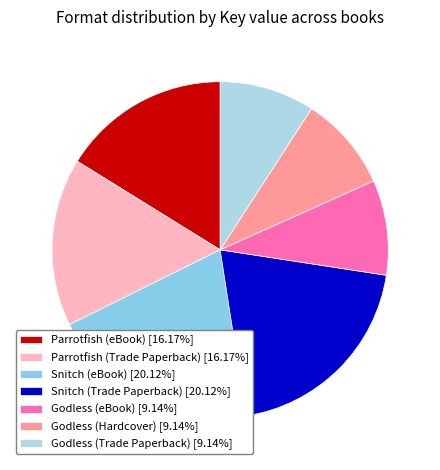

To the nearest percent, what is the difference between the Godless (eBook) and Snitch (Trade Paperback) slice percentages?

11%